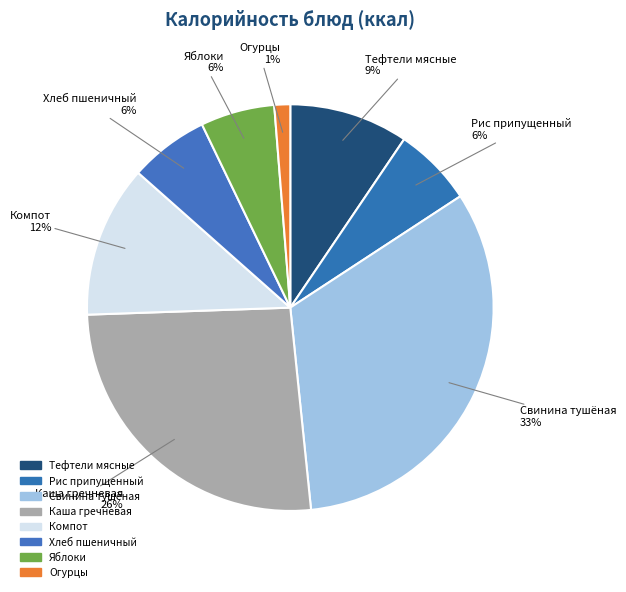

Between Каша гречневая and Свинина тушёная, which is larger?

Свинина тушёная